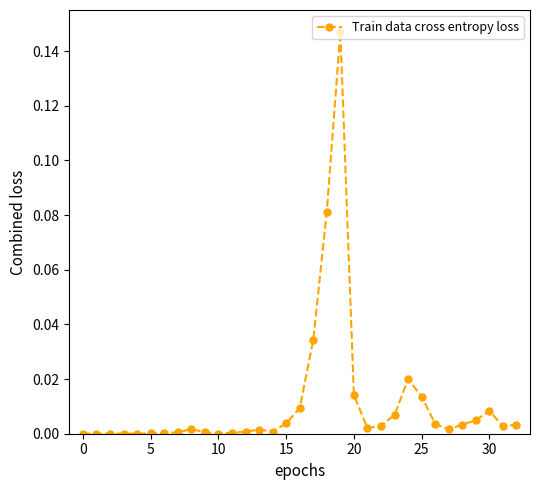

True or false: the data has more than 0 interior local peaks.

True